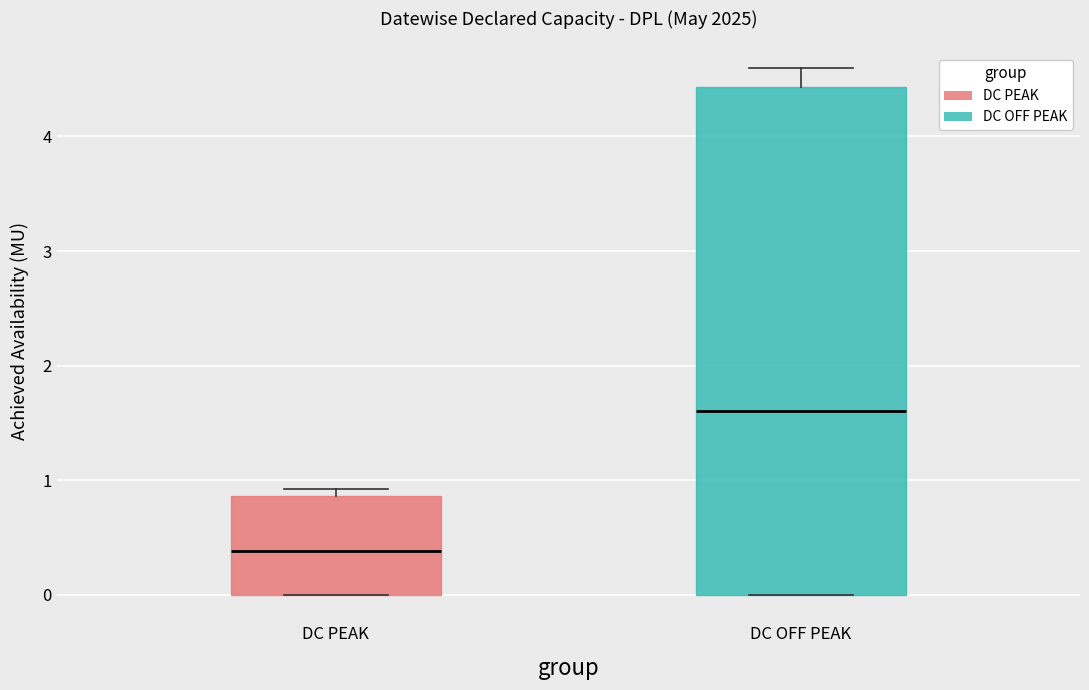

Reading left to right, read every box against the y-axis: the position of its median line, the range the box covers, and the ends of its whiskers. The values are not printed on the chart, so give them approximately, as read against the axis.

DC PEAK: median 0.4, box 0.0 to 0.9, whiskers 0.0 to 0.9 (just above the box's upper edge)
DC OFF PEAK: median 1.6, box 0.0 to 4.4, whiskers 0.0 to 4.6